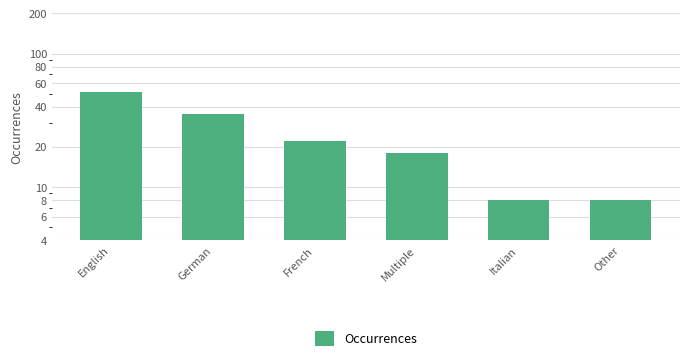

Reading left to right, extract all data points from this chart.

English=52	German=35	French=22	Multiple=18	Italian=8	Other=8